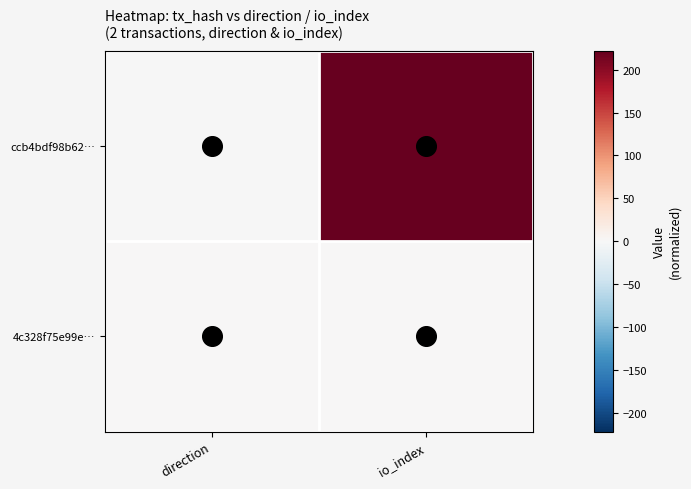

Between io_index and direction, which is larger?

io_index